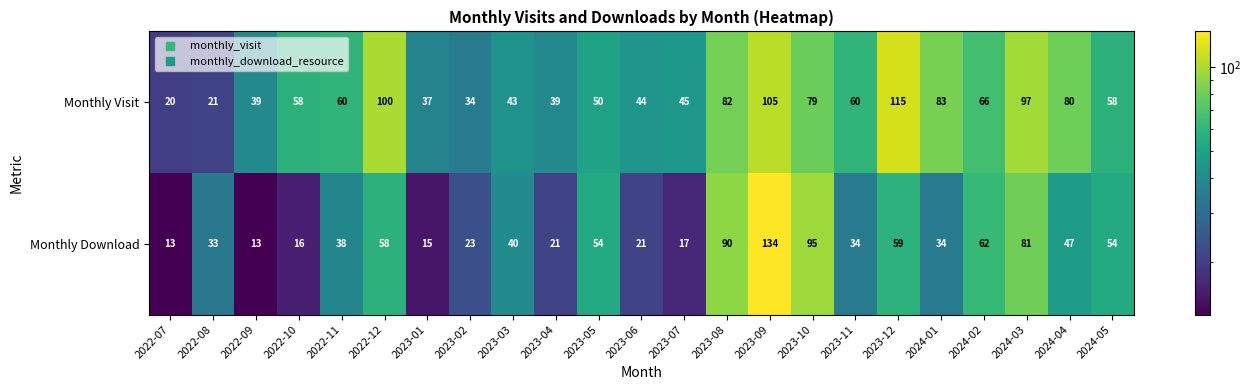

At how many categories does at least one series exceed 32?

22